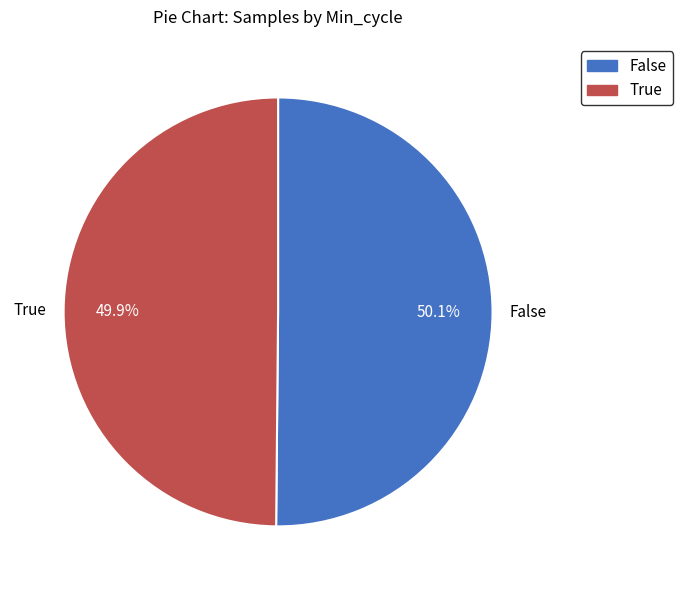

What percentage is NOT represented by False?

49.9%